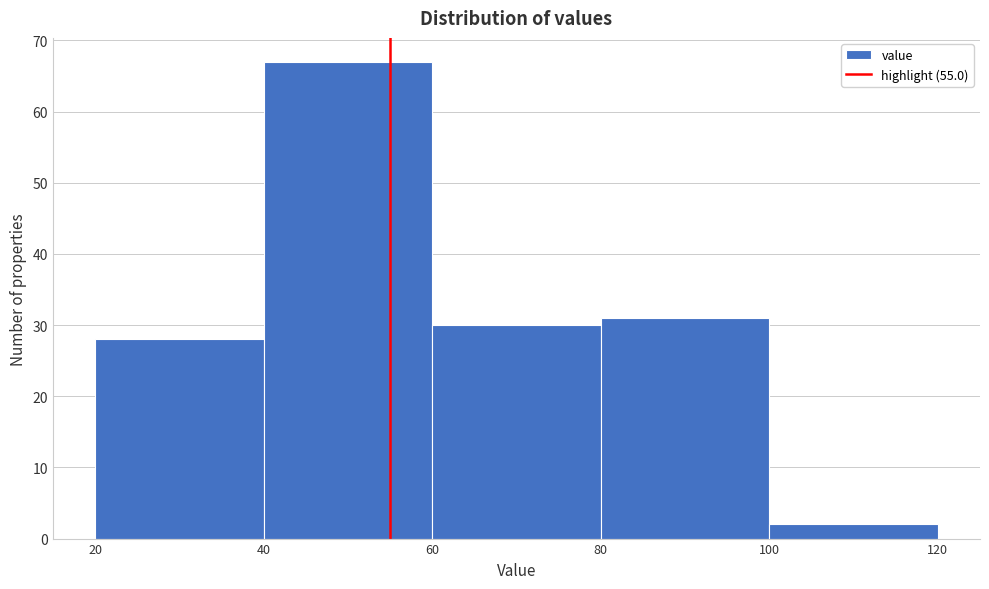

Reading left to right, transcribe this chart: for each bar, give the range it covers on the x-axis and its height. The values are not printed on the chart, so give them approximately, as read against the axis.

20 to 40: 28
40 to 60: 67
60 to 80: 30
80 to 100: 31
100 to 120: 2